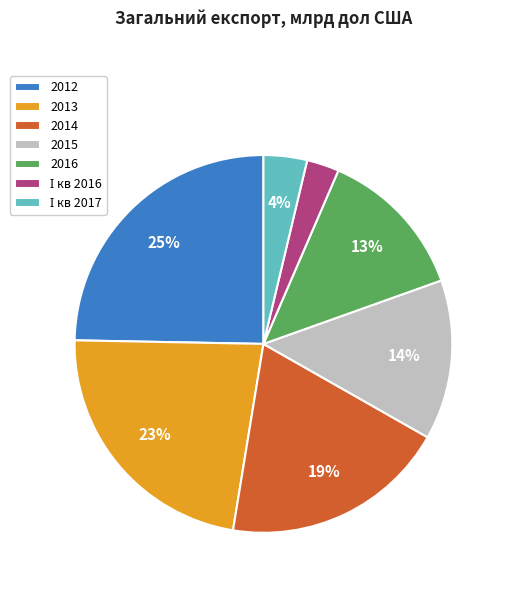

Does 2016 account for over 50% of the chart?

No